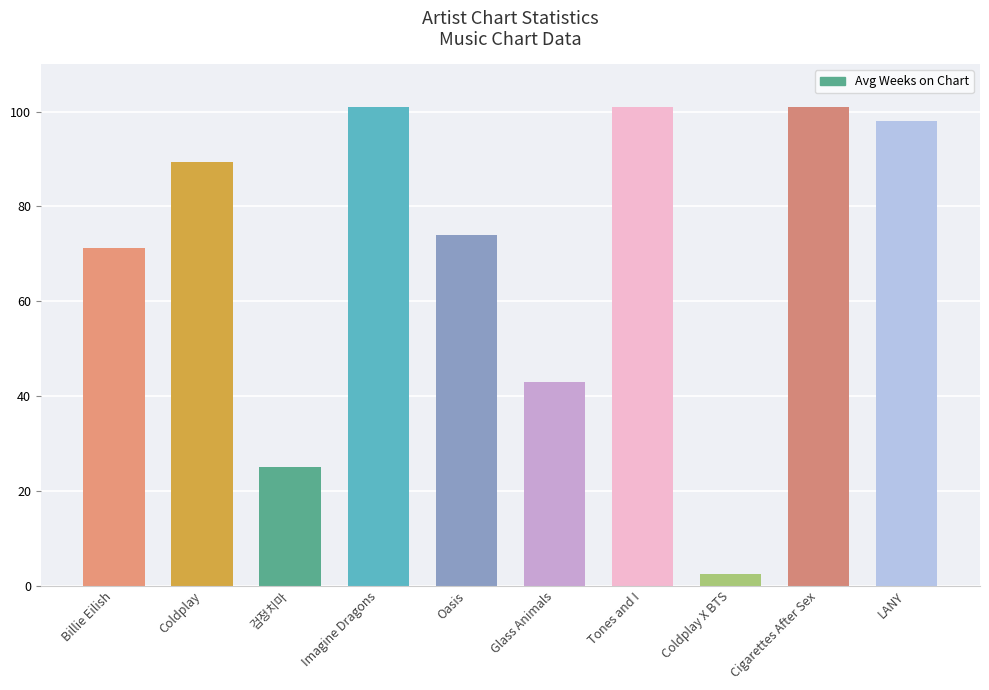

What is the value of the 4th bar from the left?

101.0